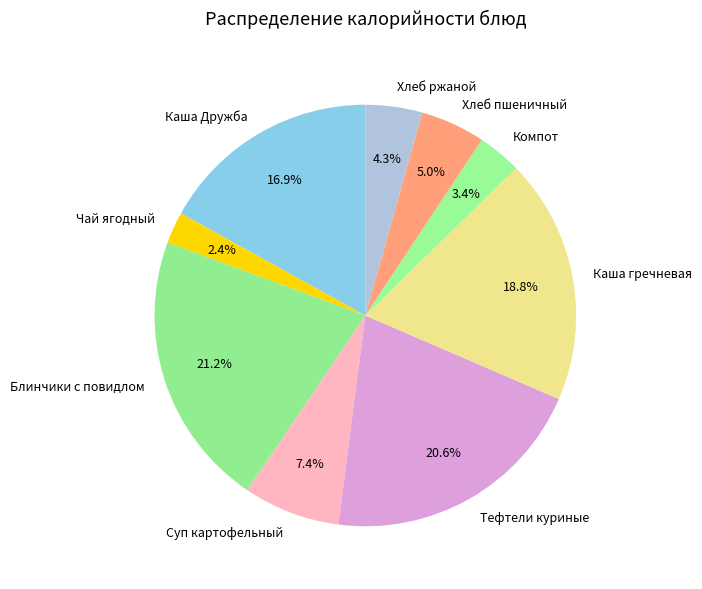

What is the smallest slice in the pie chart?

Чай ягодный